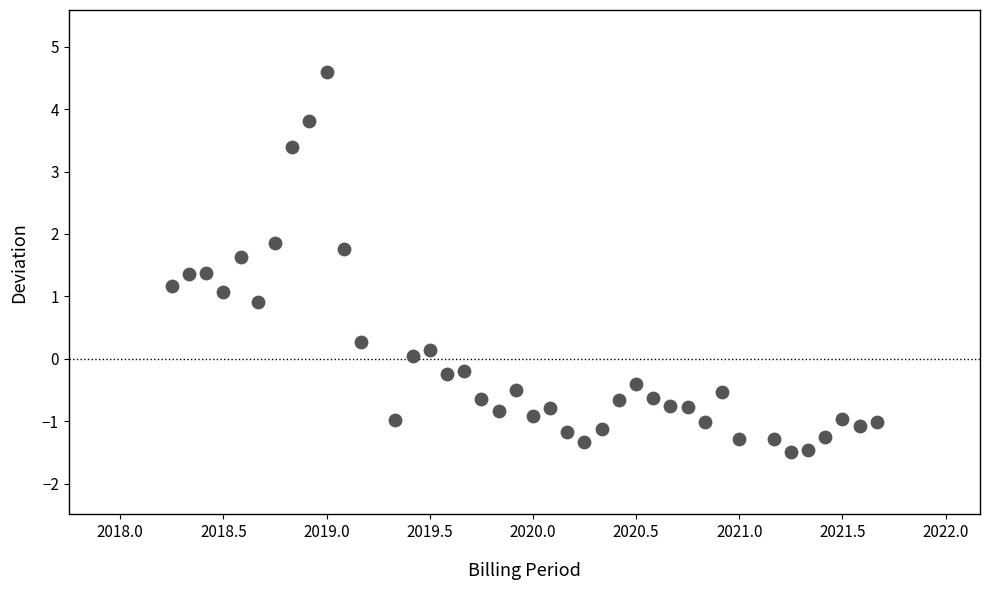

What is the range of Y values (max minus min)?

6.1